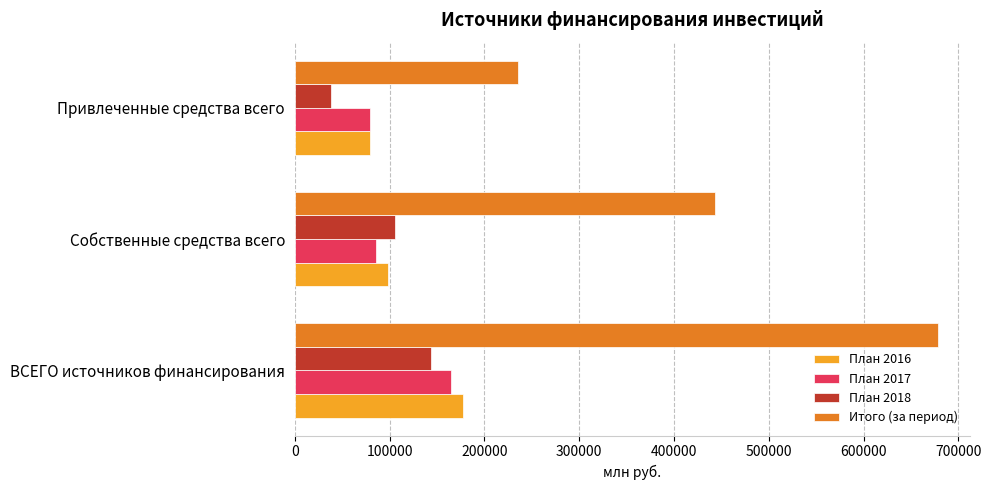

At which label is План 2017 closest to 122088?

Собственные средства всего